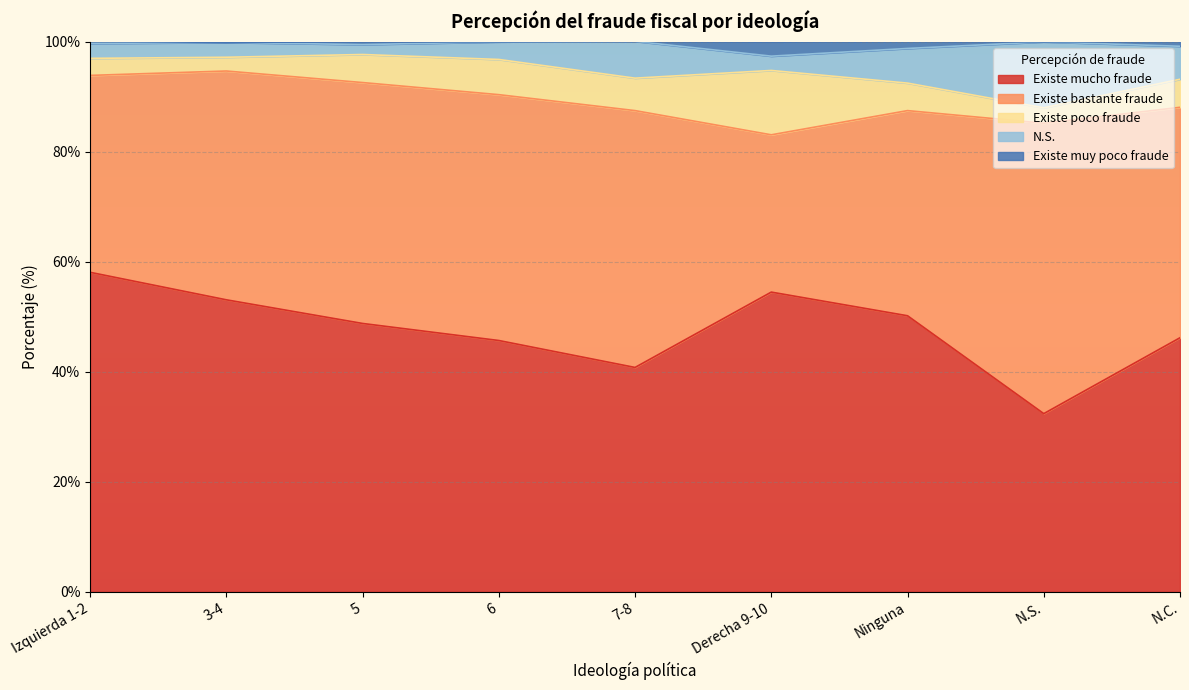

Reading left to right, transcribe all the data shown in this chart.

Existe mucho fraude: Izquierda 1-2=58.1	3-4=53.1	5=48.8	6=45.7	7-8=40.8	Derecha 9-10=54.5	Ninguna=50.2	N.S.=32.4	N.C.=46.2
Existe bastante fraude: Izquierda 1-2=35.8	3-4=41.6	5=43.8	6=44.7	7-8=46.7	Derecha 9-10=28.6	Ninguna=37.3	N.S.=52.8	N.C.=41.9
Existe poco fraude: Izquierda 1-2=3.1	3-4=2.5	5=5.1	6=6.4	7-8=5.9	Derecha 9-10=11.7	Ninguna=5.0	N.S.=2.8	N.C.=5.1
N.S.: Izquierda 1-2=2.7	3-4=2.7	5=1.8	6=3.2	7-8=6.7	Derecha 9-10=2.6	Ninguna=6.3	N.S.=12.0	N.C.=6.0
Existe muy poco fraude: Izquierda 1-2=0.4	3-4=0.0	5=0.5	6=0.0	7-8=0.0	Derecha 9-10=2.6	Ninguna=1.3	N.S.=0.0	N.C.=0.9